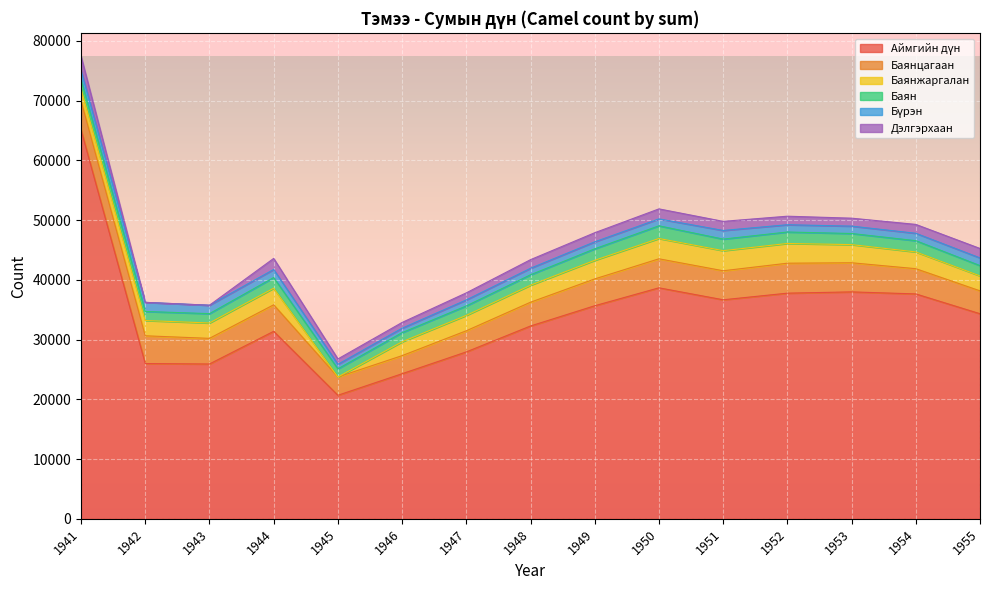

What is the sum of the Дэлгэрхаан values at 1950 and 1941?

3999